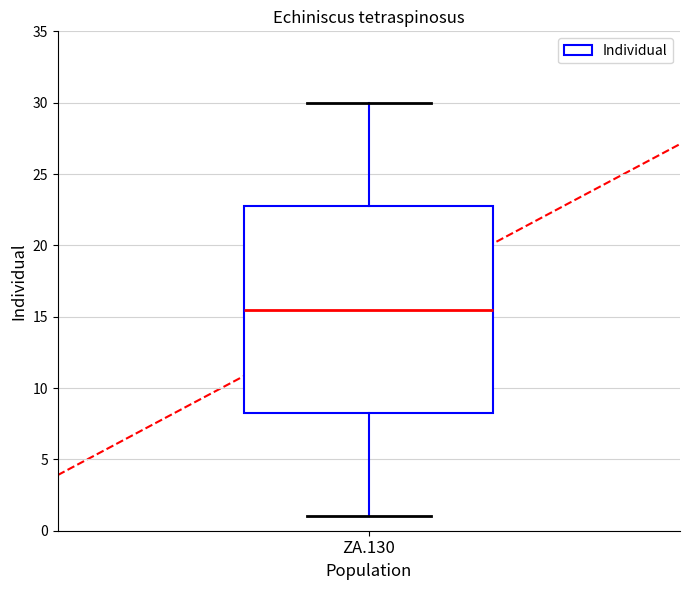

Transcribe this box plot: give where the median line is, the range the box spans, and where the two whiskers end, as read against the y-axis. The values are not printed on the chart, so give them approximately, as read against the axis.

median 15.5, box 8.5 to 23.0, whiskers 1.0 to 30.0